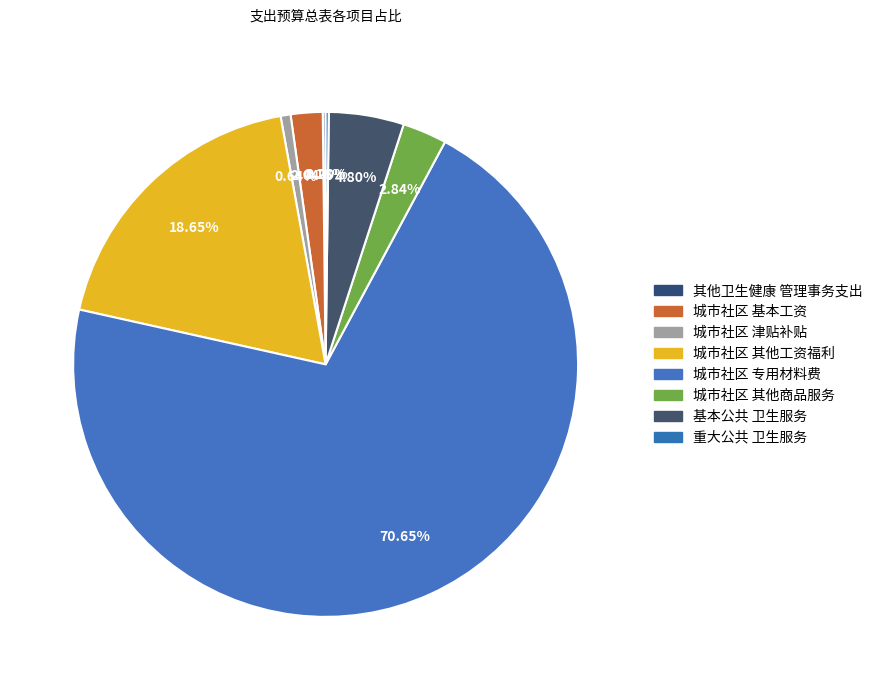

How many segments does this pie chart have?

8